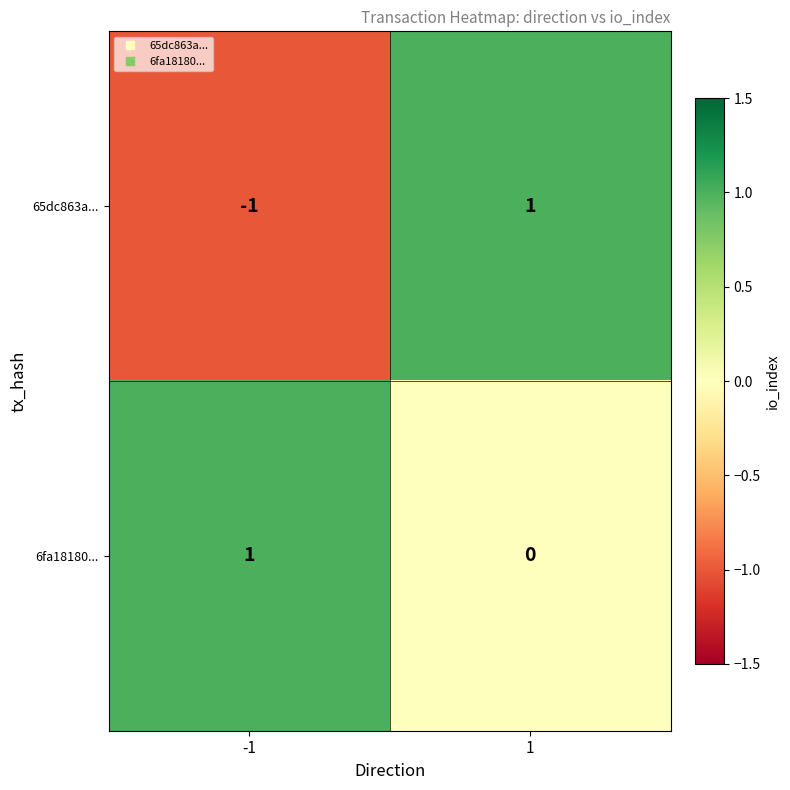

Reading right to left, list all the values displayed in this chart.

65dc863a...: 1	-1
6fa18180...: 0	1